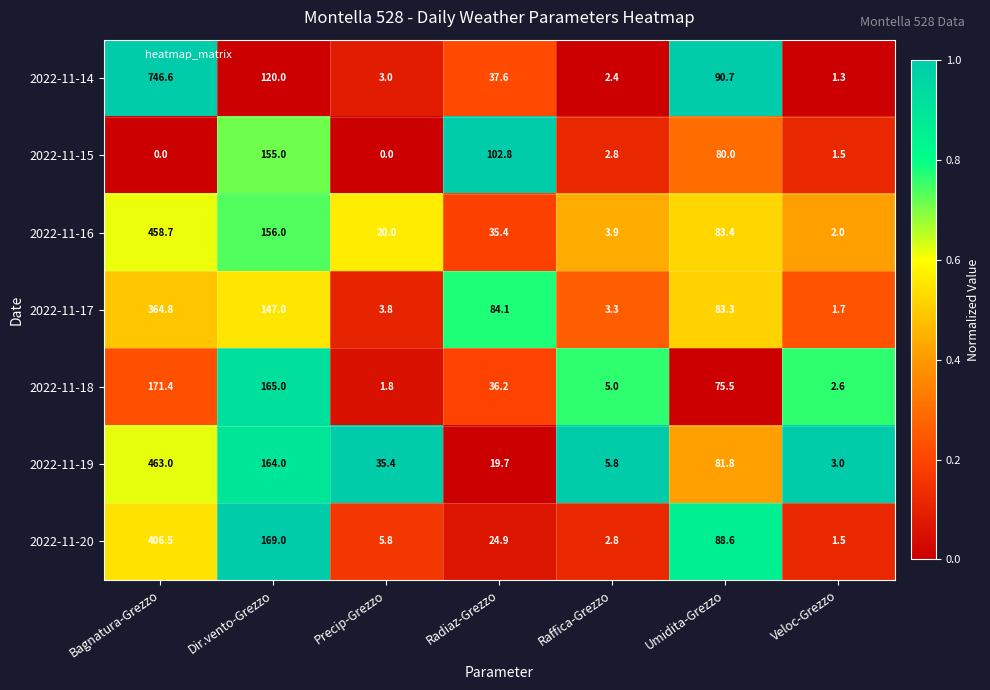

What is the average value of the 2022-11-14 series?

143.1